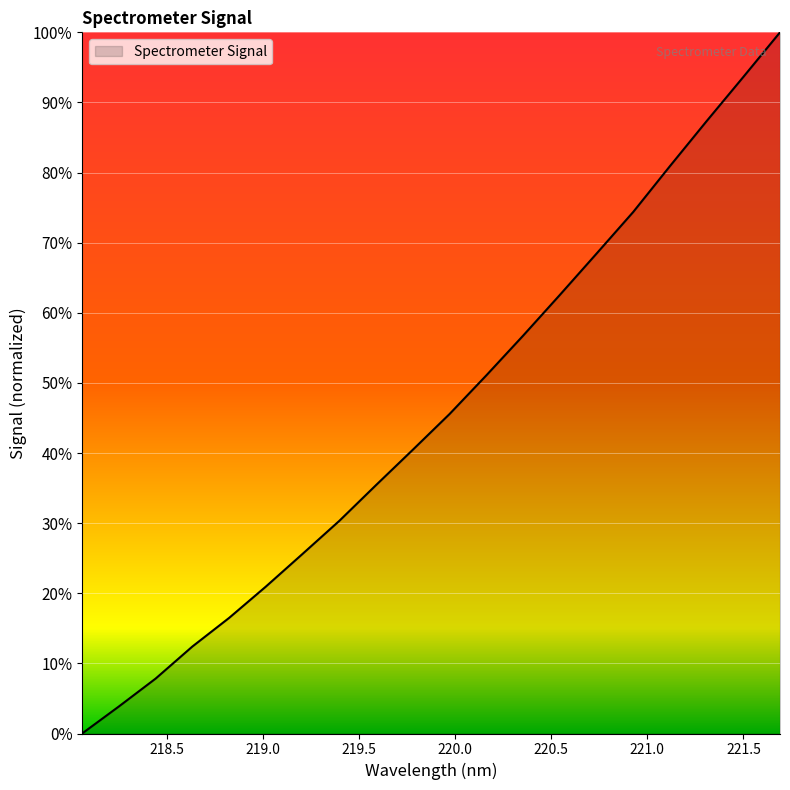

Count the number of data series in this chart.

1